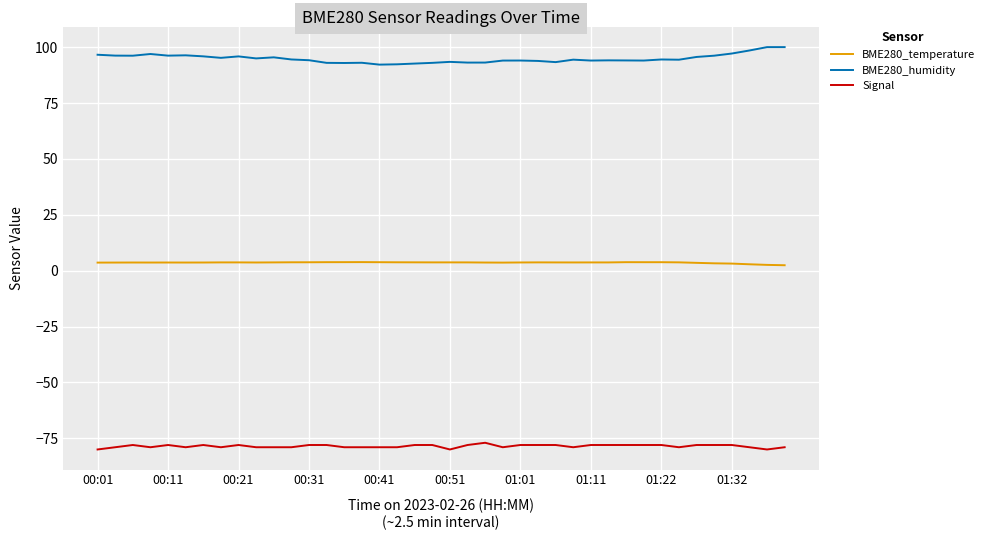

Which series has the largest total across all categories?

BME280_humidity